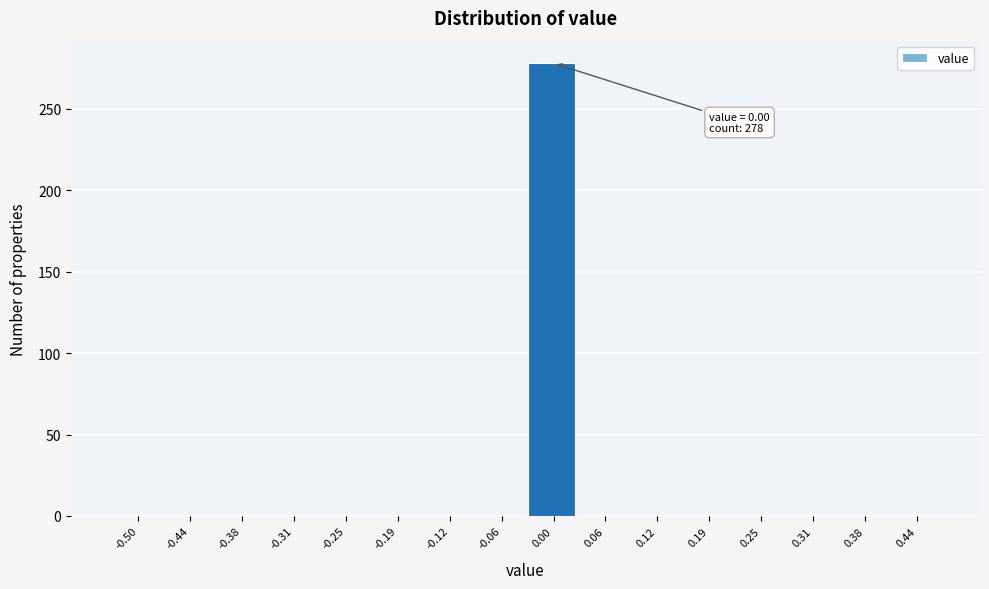

Reading left to right, what are all the values shown in this chart?

-0.50=0	-0.44=0	-0.38=0	-0.31=0	-0.25=0	-0.19=0	-0.12=0	-0.06=0	0.00=278	0.06=0	0.12=0	0.19=0	0.25=0	0.31=0	0.38=0	0.44=0